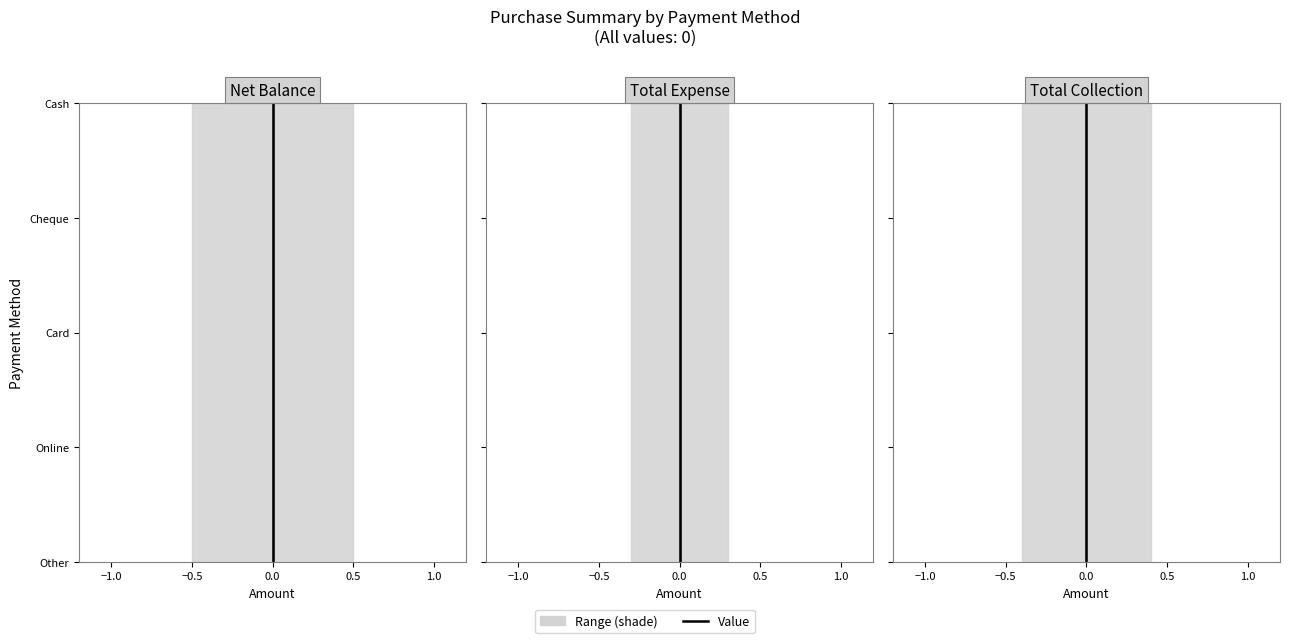

How many lines are shown in the chart?

3